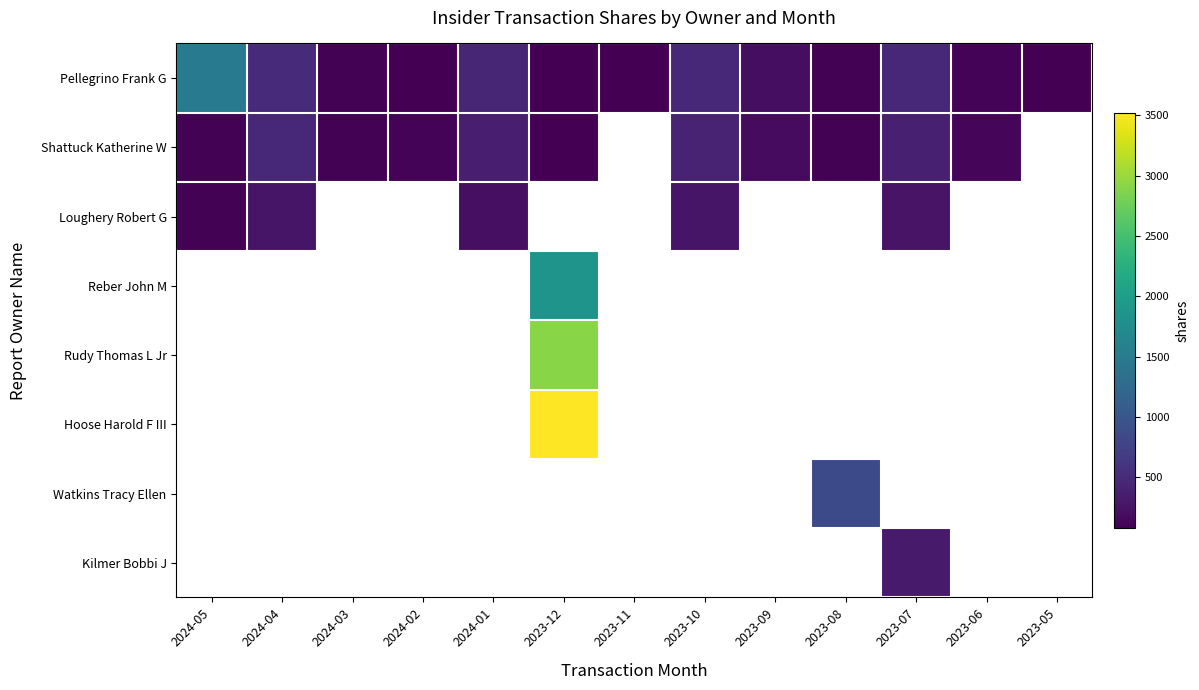

Which series has the largest total across all categories?

Pellegrino Frank G